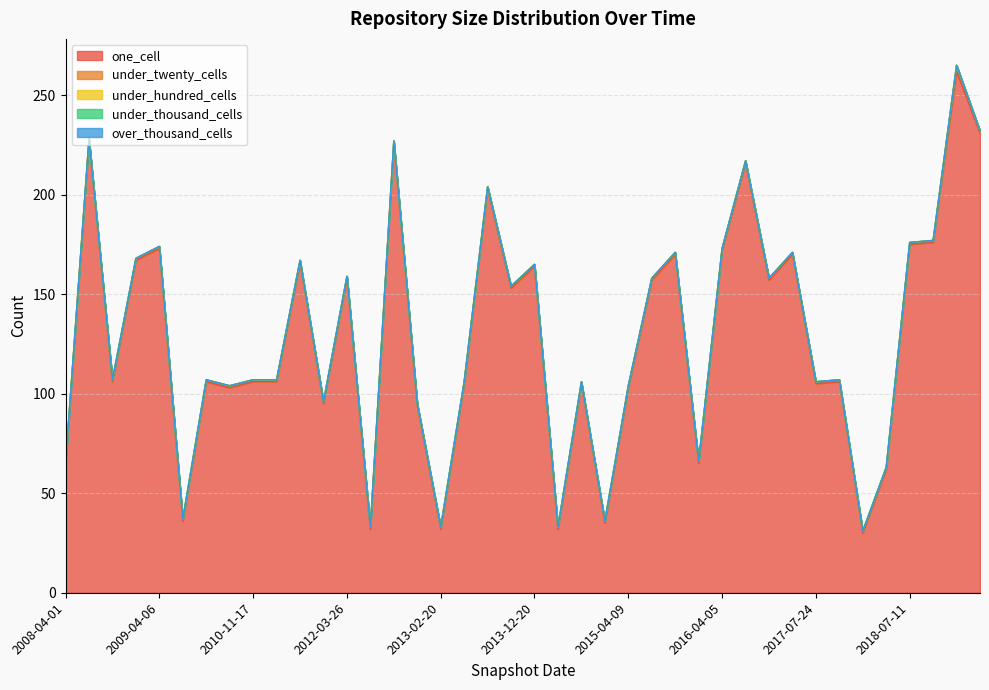

What is the lowest value of the one_cell series?

30